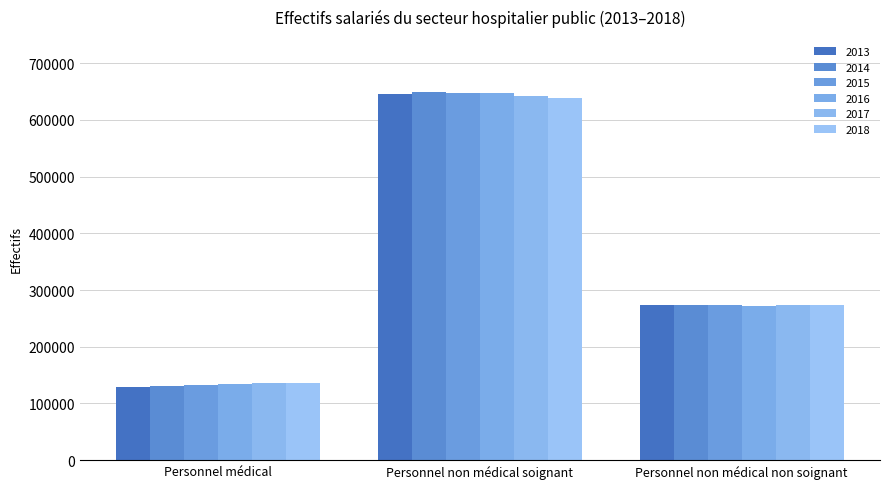

What is the sum of the 2017 values at Personnel médical and Personnel non médical soignant?

778333